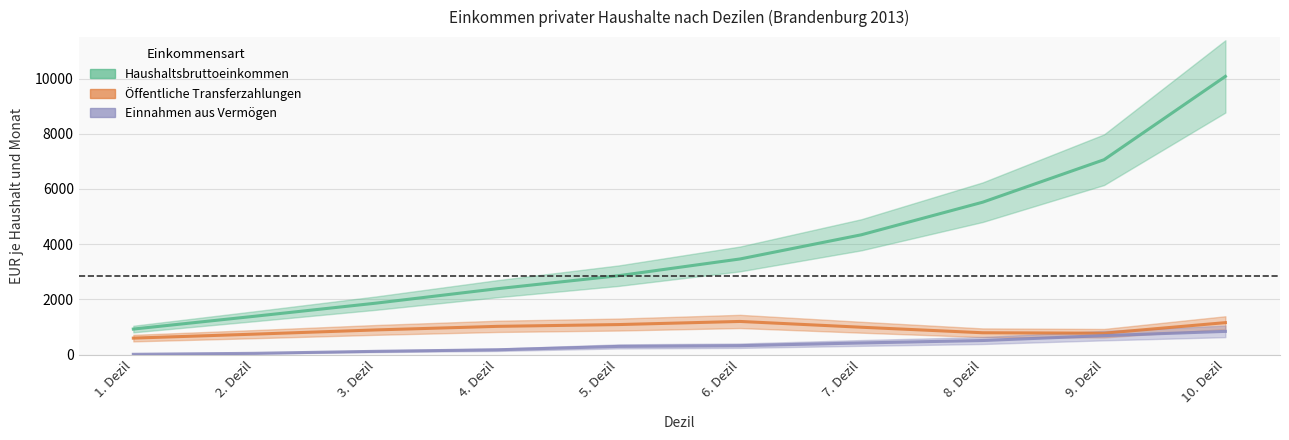

Read the Haushaltsbruttoeinkommen value at 8. Dezil, to the nearest 10.

5520